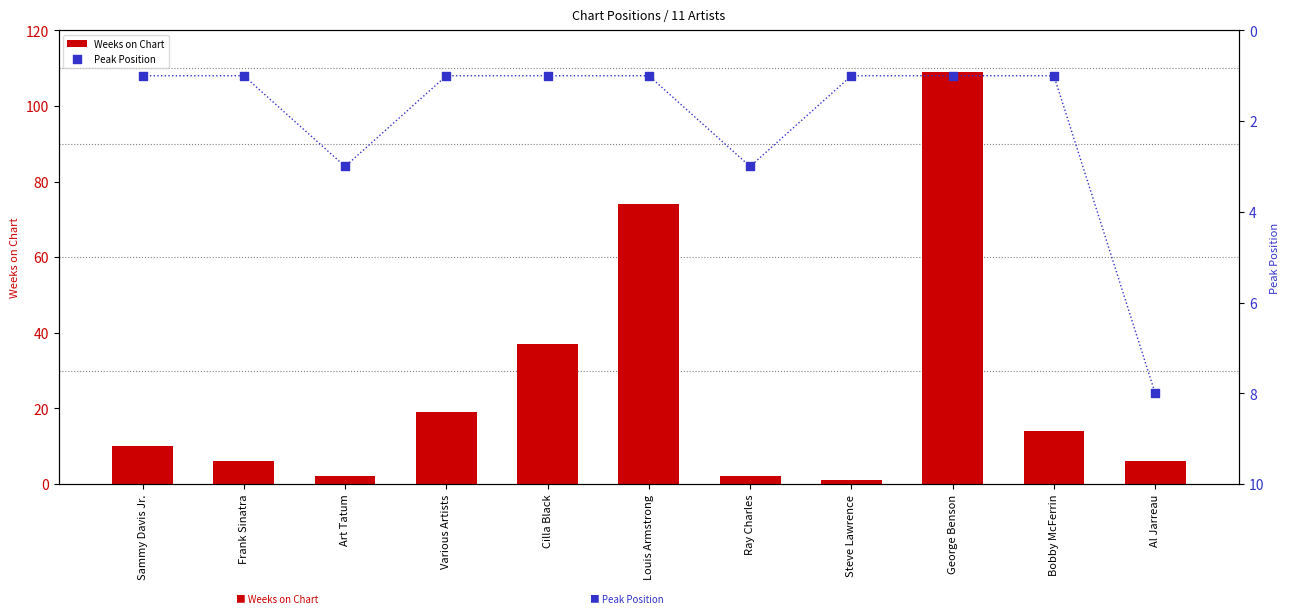

Which series reaches the minimum Y coordinate?

Weeks on Chart